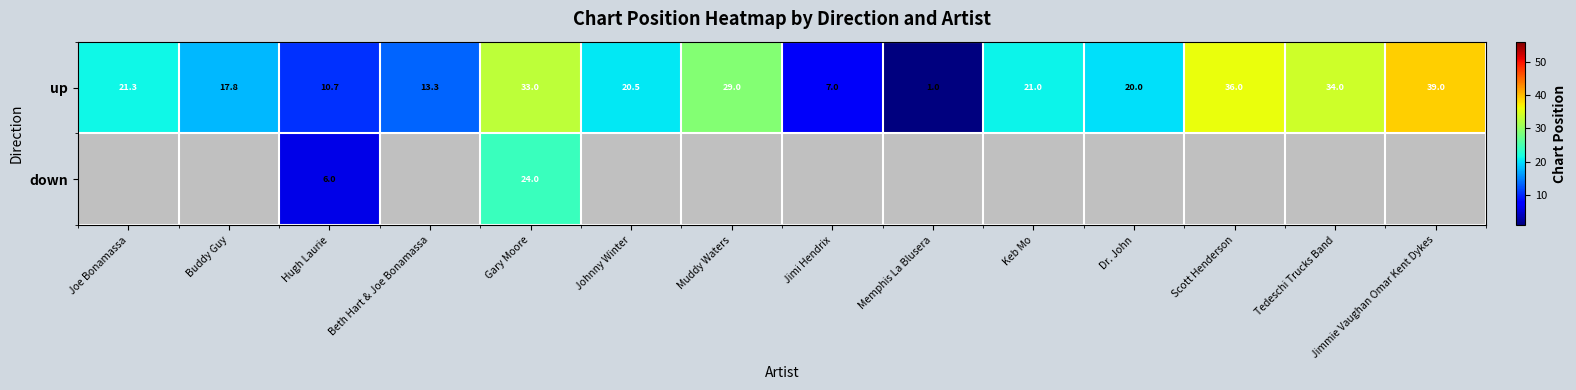

List the labels in order of up value, largest first.

Jimmie Vaughan Omar Kent Dykes, Scott Henderson, Tedeschi Trucks Band, Gary Moore, Muddy Waters, Joe Bonamassa, Keb Mo, Johnny Winter, Dr. John, Buddy Guy, Beth Hart & Joe Bonamassa, Hugh Laurie, Jimi Hendrix, Memphis La Blusera